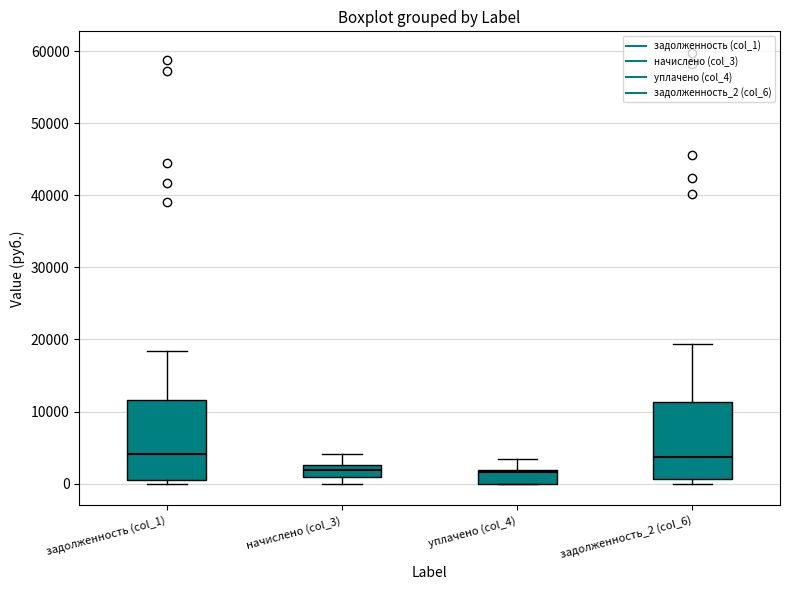

Reading left to right, read every box against the y-axis: the position of its median line, the range the box covers, and the ends of its whiskers. The values are not printed on the chart, so give them approximately, as read against the axis.

задолженность (col_1): median 4000, box 0 to 12000, whiskers 0 (just below the box's lower edge) to 18000
начислено (col_3): median 2000, box 1000 to 3000, whiskers 0 to 4000
уплачено (col_4): median 2000 (just below the box's upper edge), box 0 to 2000, whiskers 0 to 3000
задолженность_2 (col_6): median 4000, box 1000 to 11000, whiskers 0 to 19000